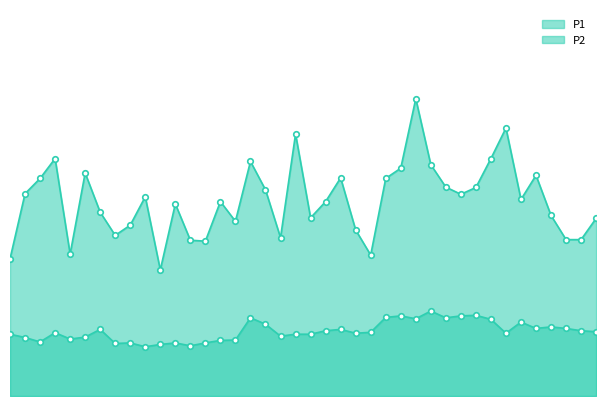

What is the difference between the P1 values at 04:44 and 03:35?

0.3